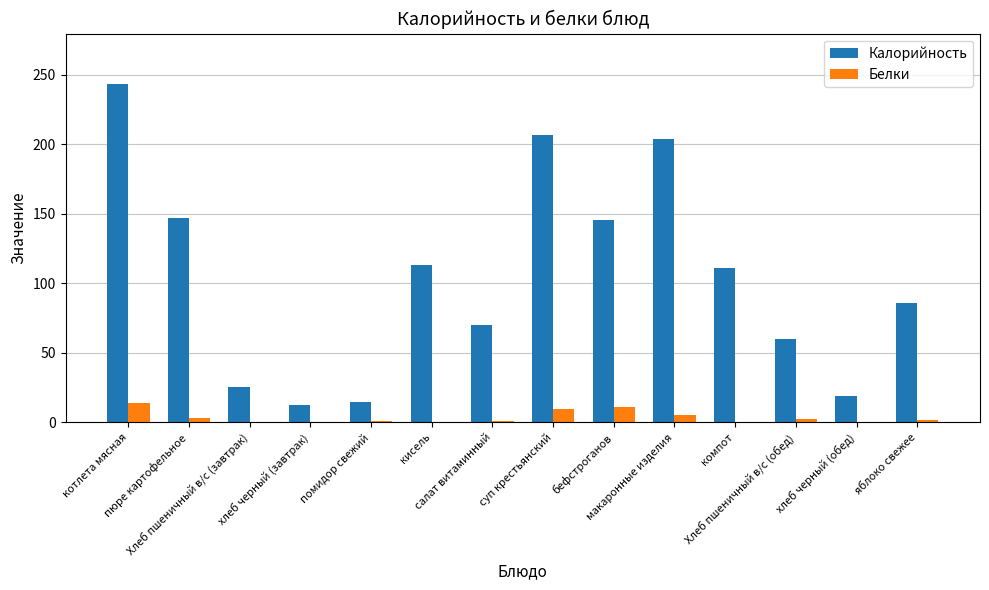

Which series has the largest total across all categories?

Калорийность